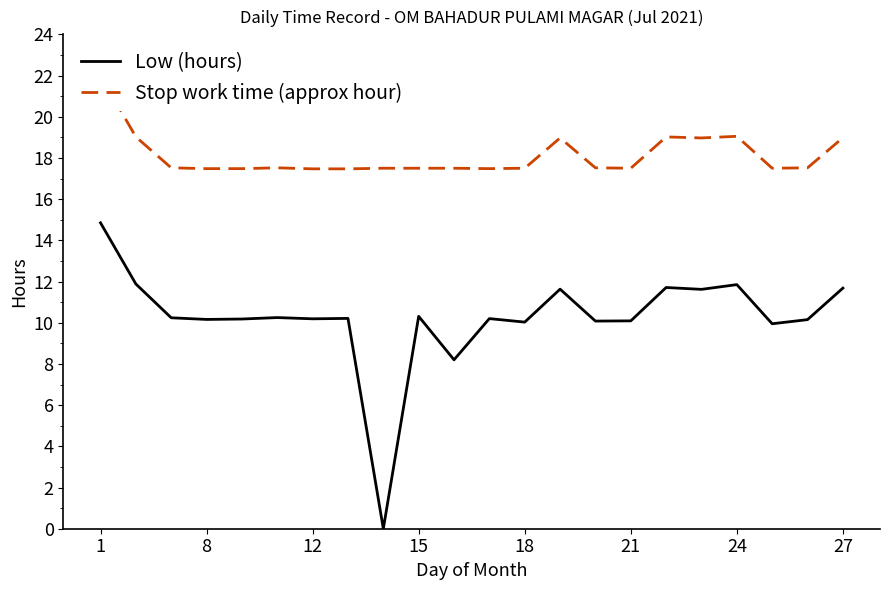

What is the difference between the second highest and minimum values in the Low (hours) series?

11.9